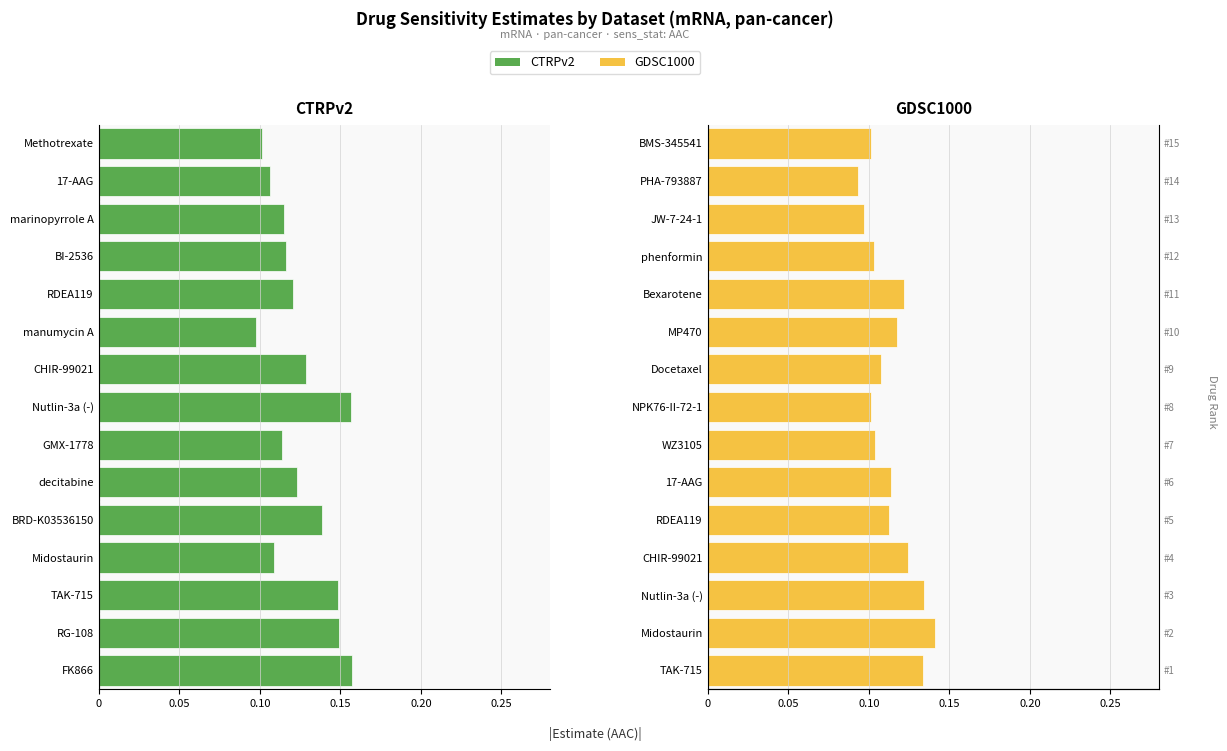

Which series changed the most between 0.25 and 0.05?

GDSC1000